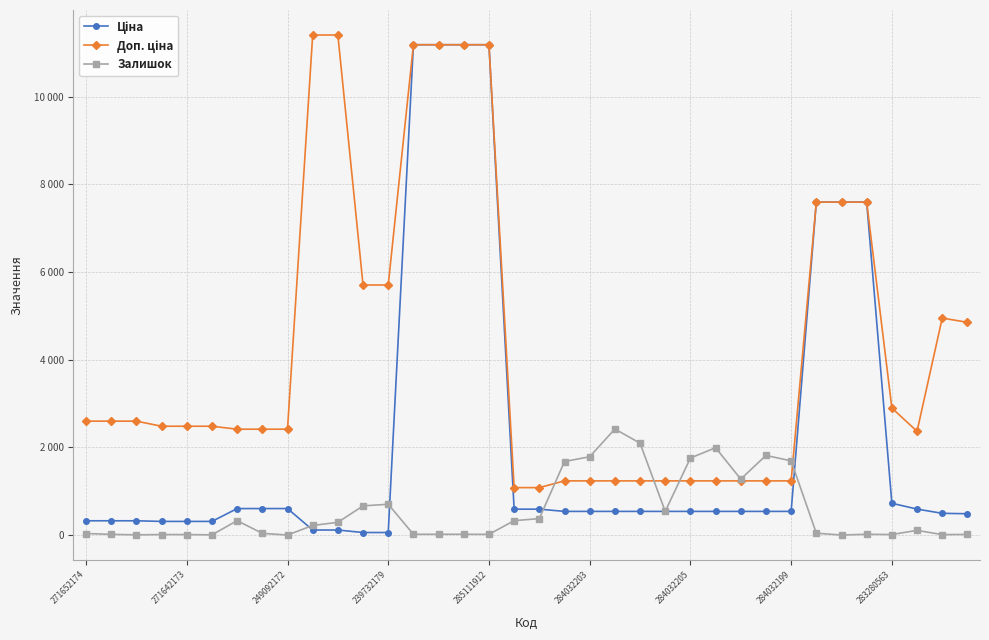

What is the label of the 5th point from the right?

31